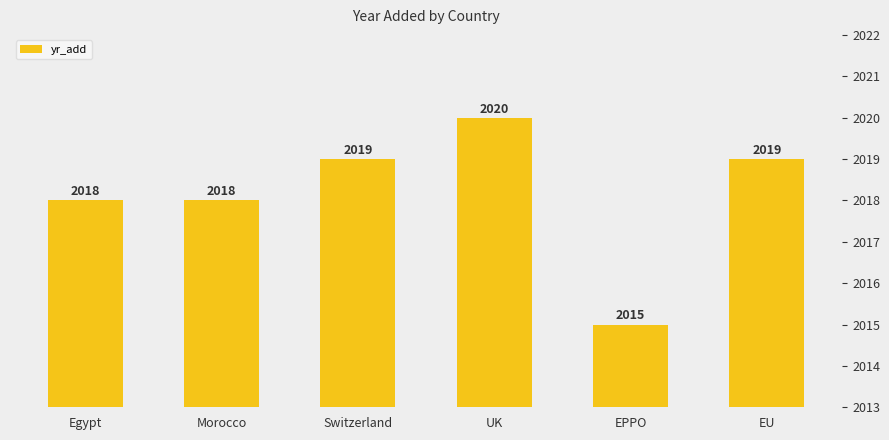

What is the maximum value shown in the chart?

2020